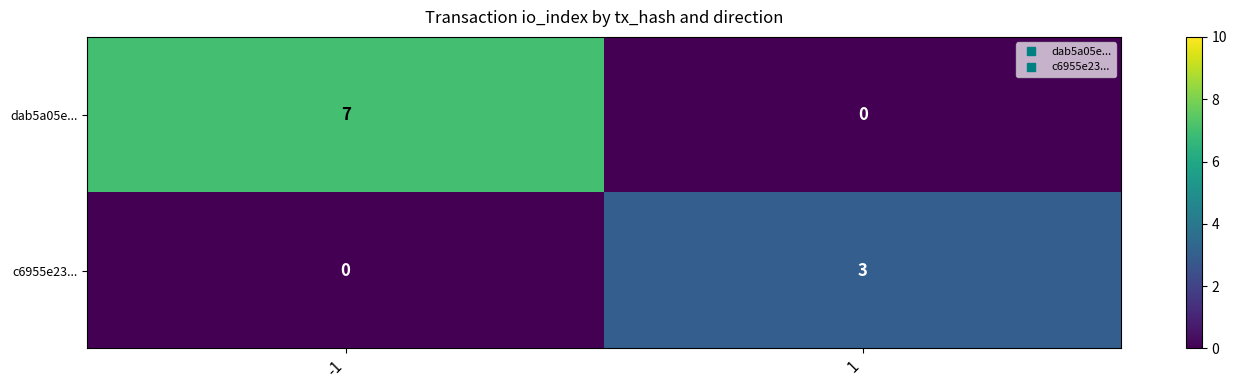

Reading left to right, extract all data points from this chart.

dab5a05e...: 7	0
c6955e23...: 0	3